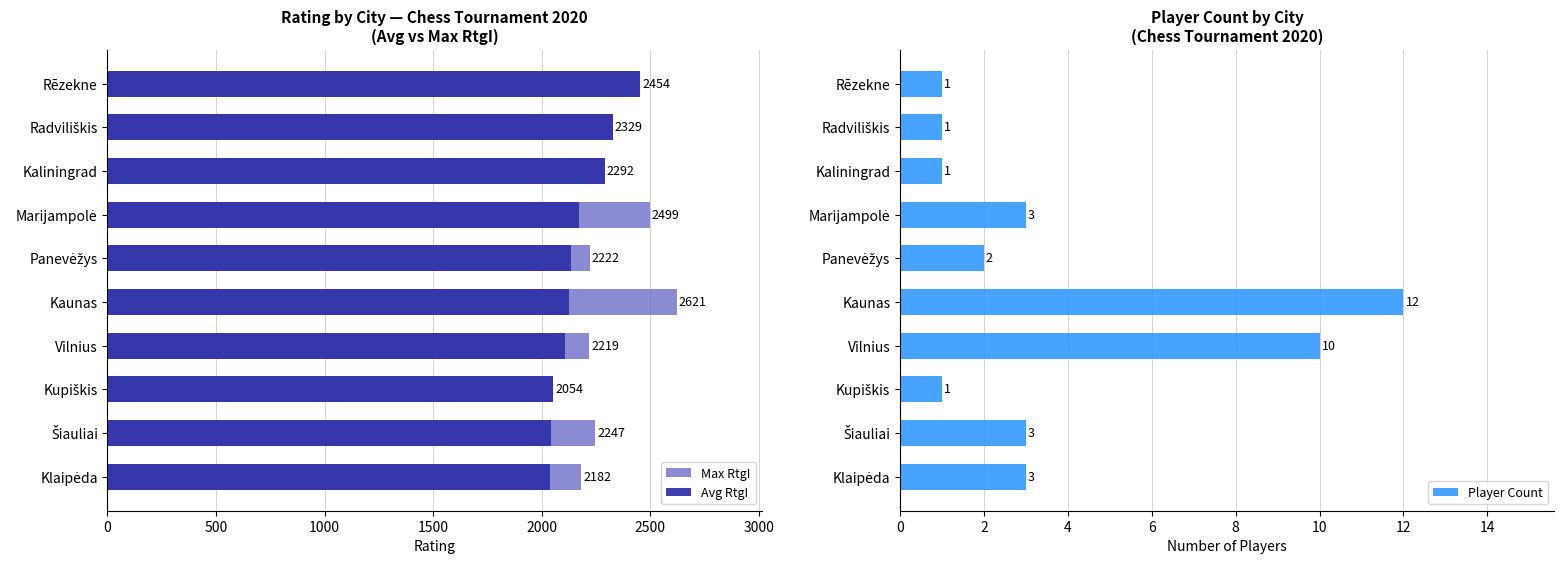

At which label does Player Count reach its peak?

Kaunas